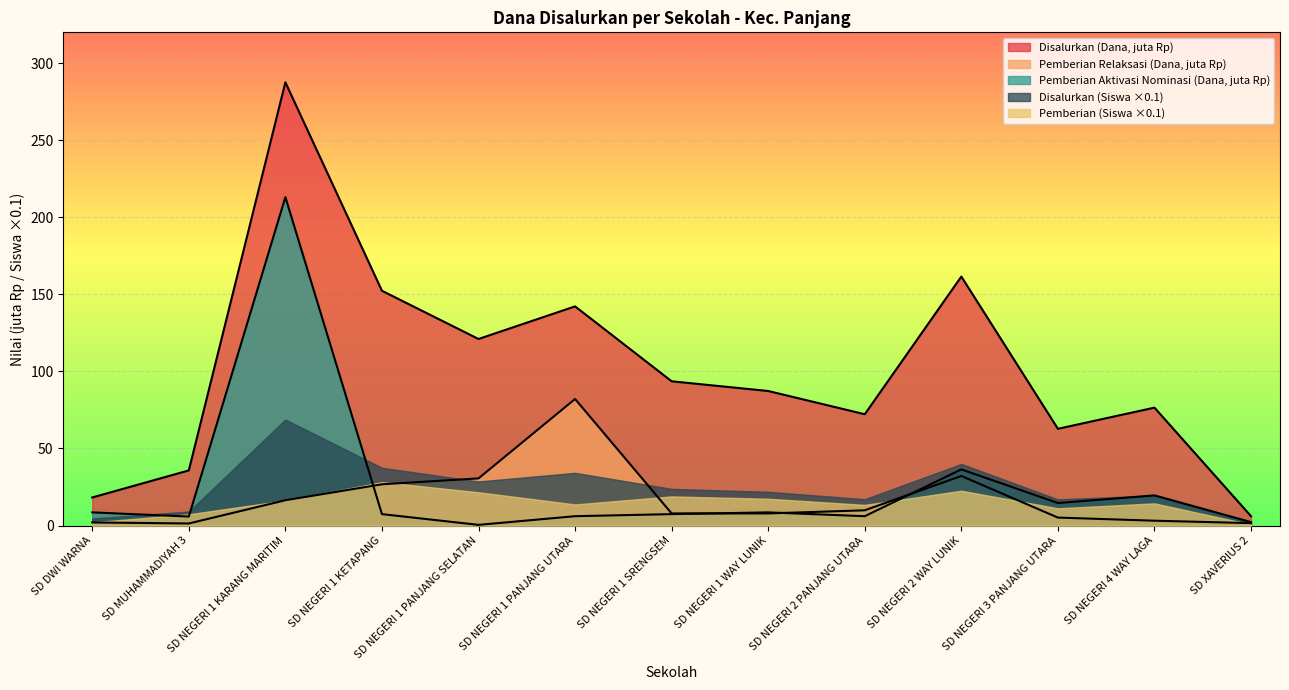

What is the difference between the Disalurkan (Dana) values at SD NEGERI 2 WAY LUNIK and SD NEGERI 1 KETAPANG?

9.2